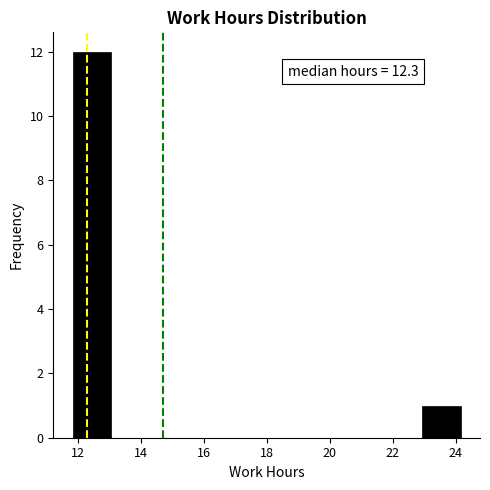

Over which range of the x-axis is the bar tallest?

11.8 to 13.0